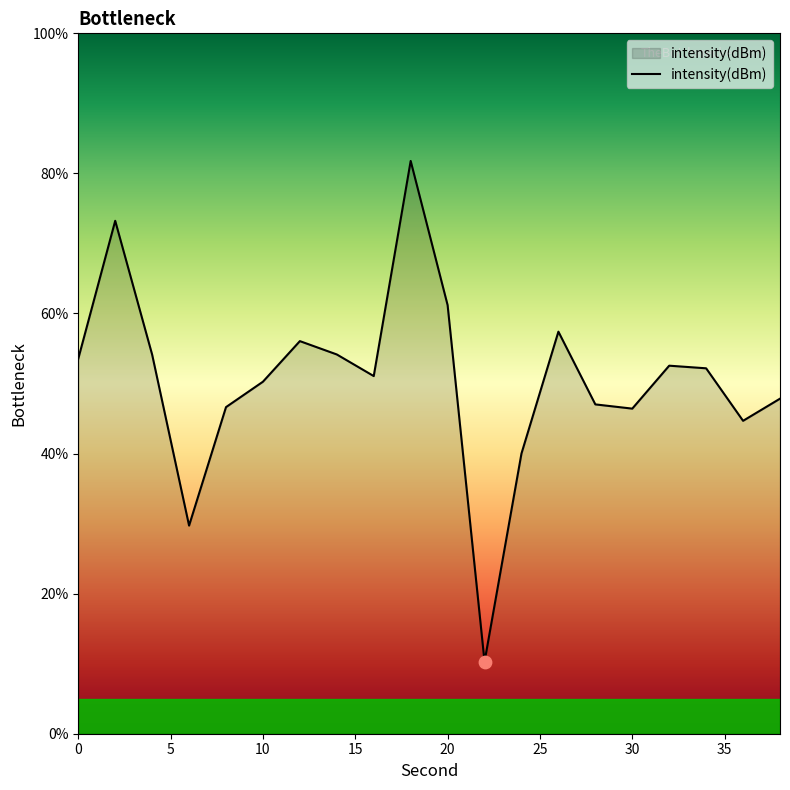

What is the maximum value shown in the chart?

81.8